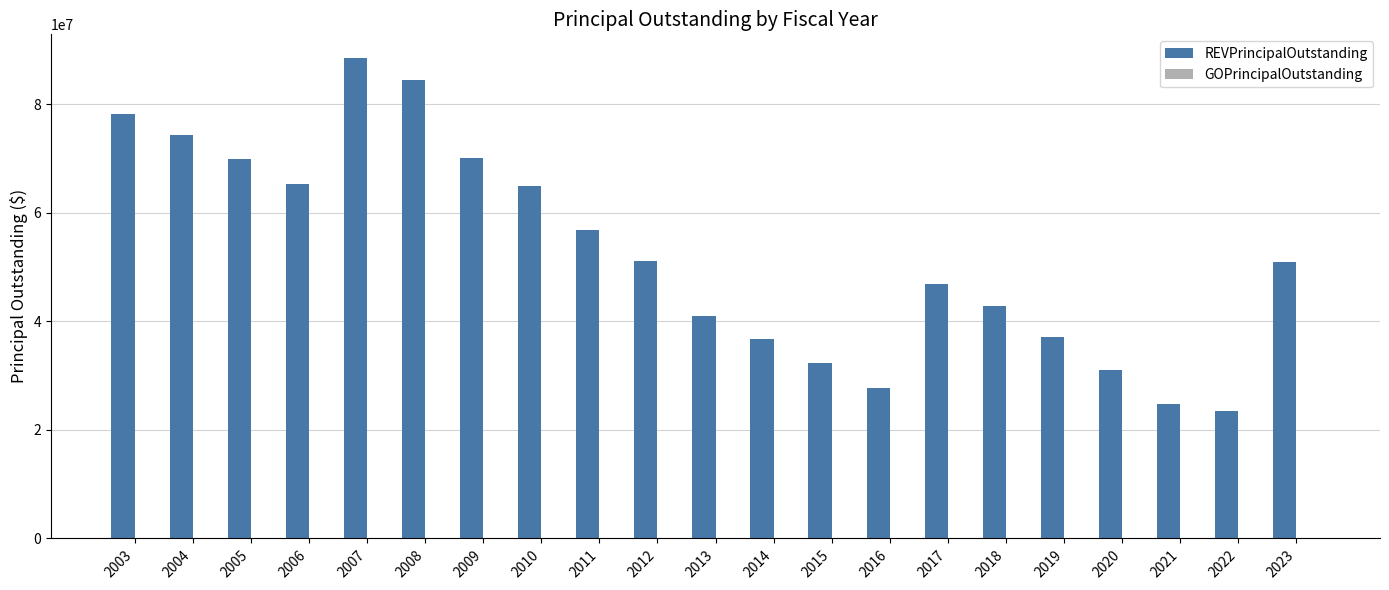

The value at 2006 is 65320000. True or false?

True